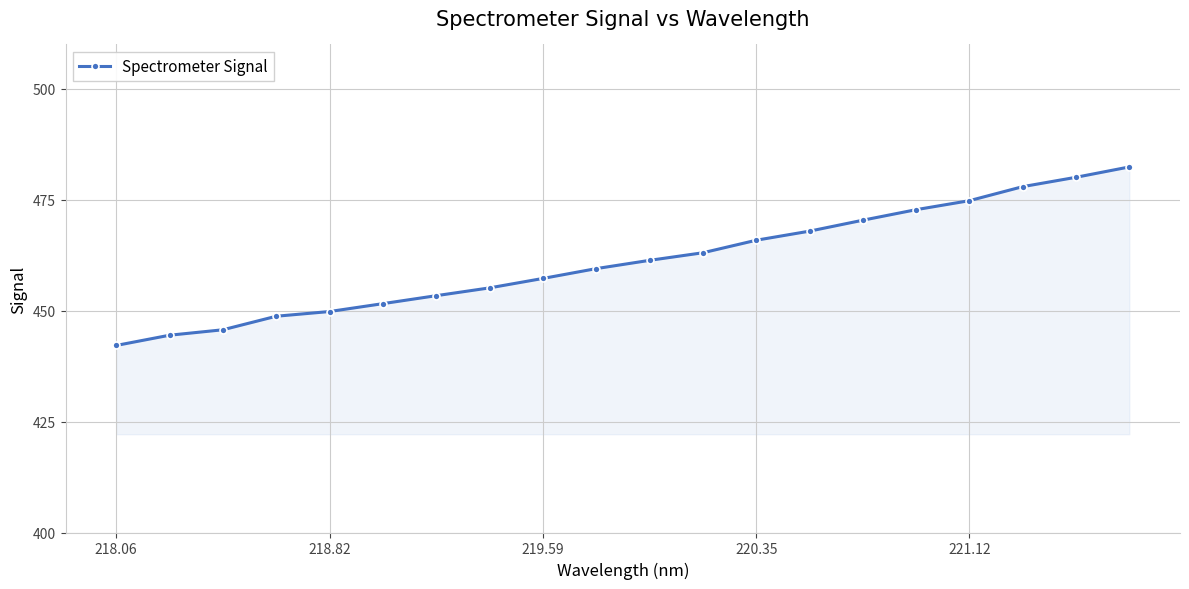

What is the value of the 4th point from the left?

448.7